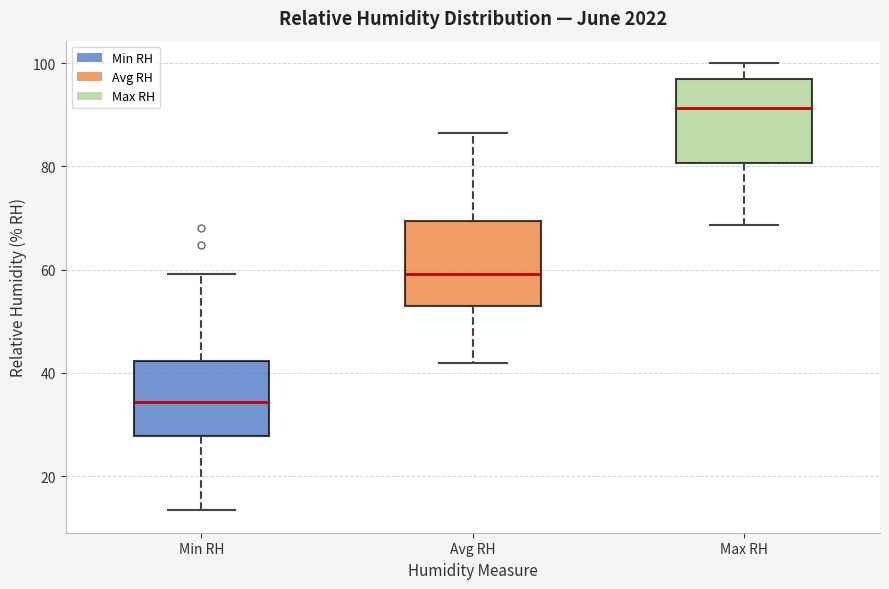

Reading left to right, read every box against the y-axis: the position of its median line, the range the box covers, and the ends of its whiskers. The values are not printed on the chart, so give them approximately, as read against the axis.

Min RH: median 34, box 28 to 42, whiskers 14 to 60
Avg RH: median 60, box 54 to 70, whiskers 42 to 86
Max RH: median 92, box 80 to 96, whiskers 68 to 100